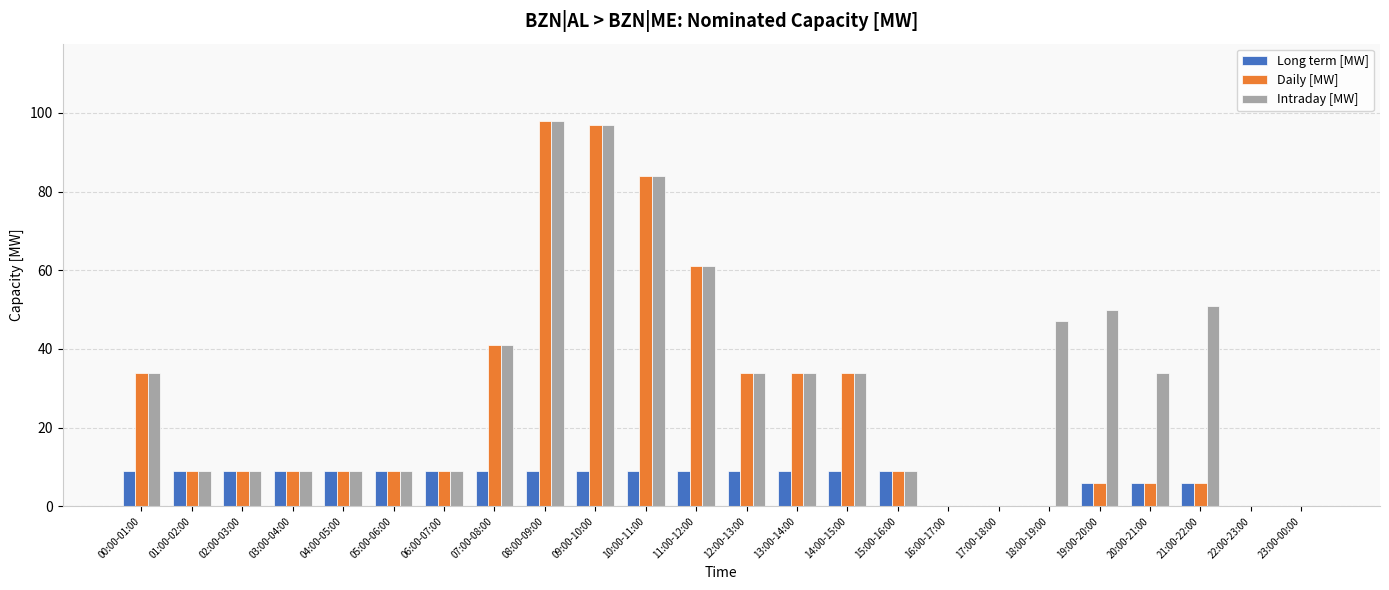

What is the total value across all series at 09:00-10:00?

203